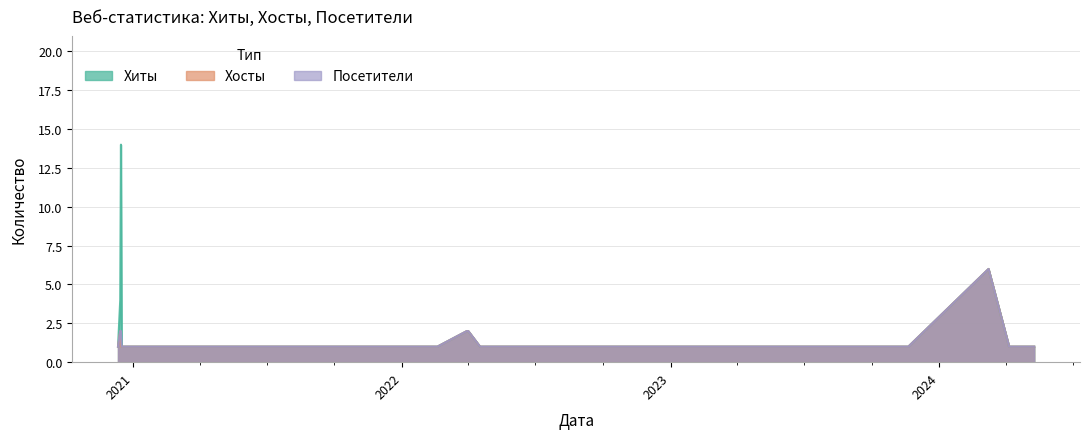

True or false: Хосты has a value of 0 at 2021-03-11.

False